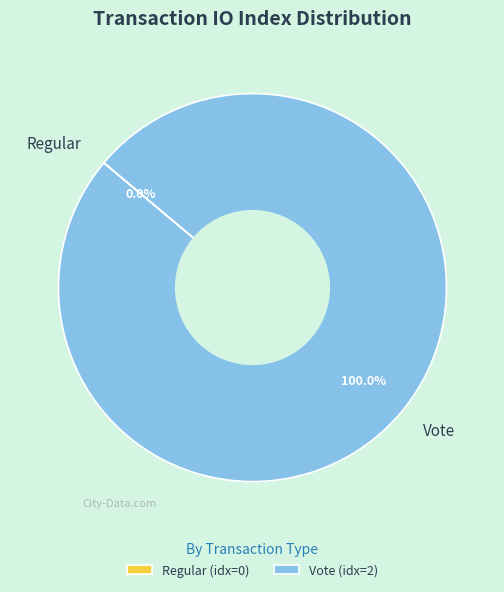

Does Regular represent more than half of the total?

No